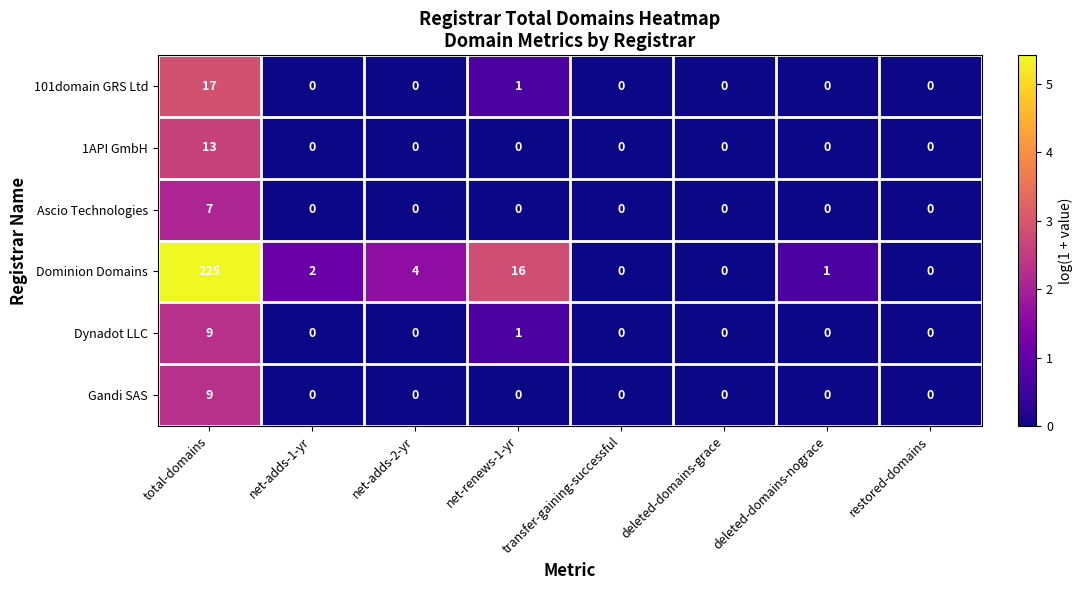

Between transfer-gaining-successful and deleted-domains-nograce, which series saw the biggest shift?

Dominion Domains